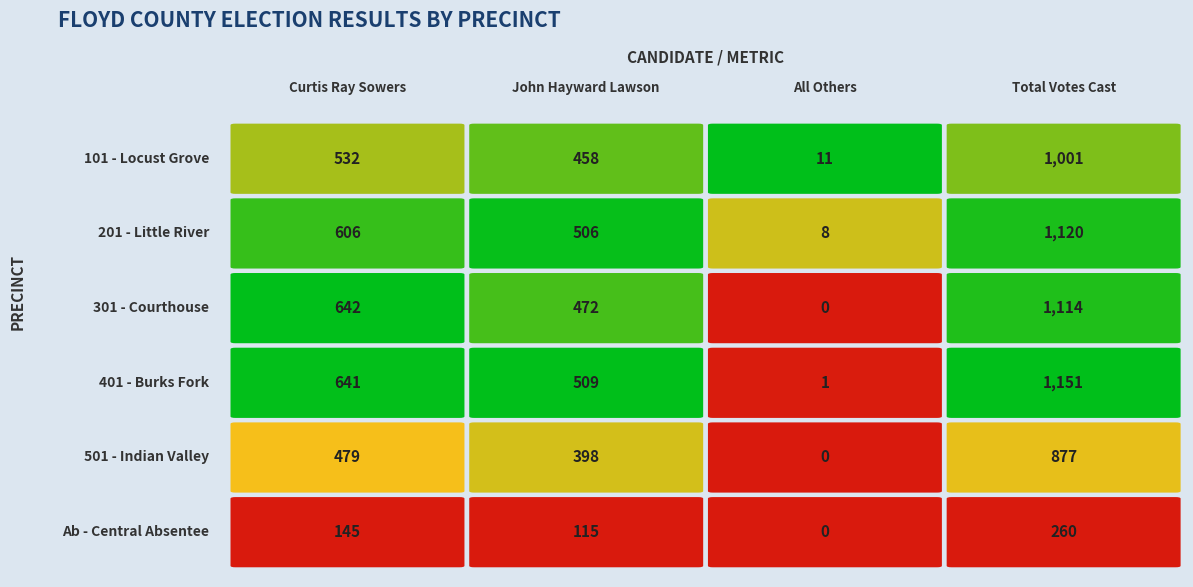

What is the sum of all Total Votes Cast values?

5523